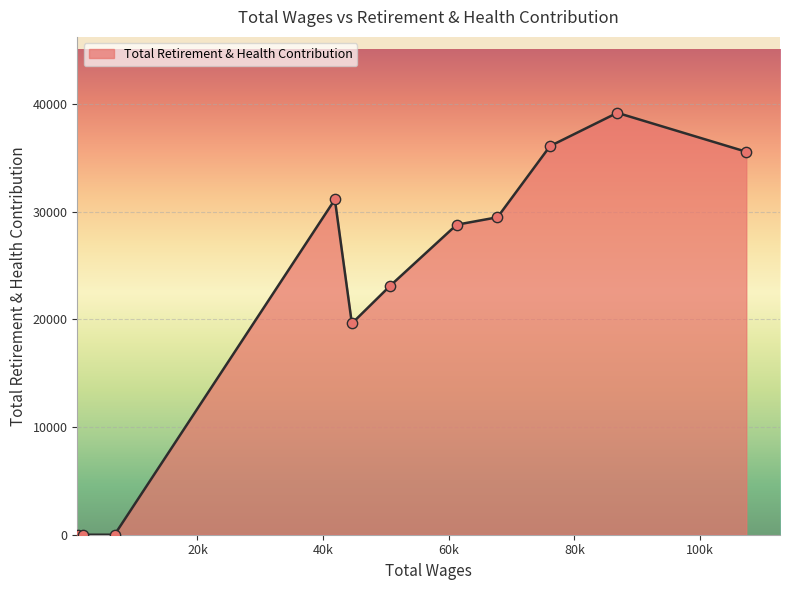

What is the greatest value displayed?

39186